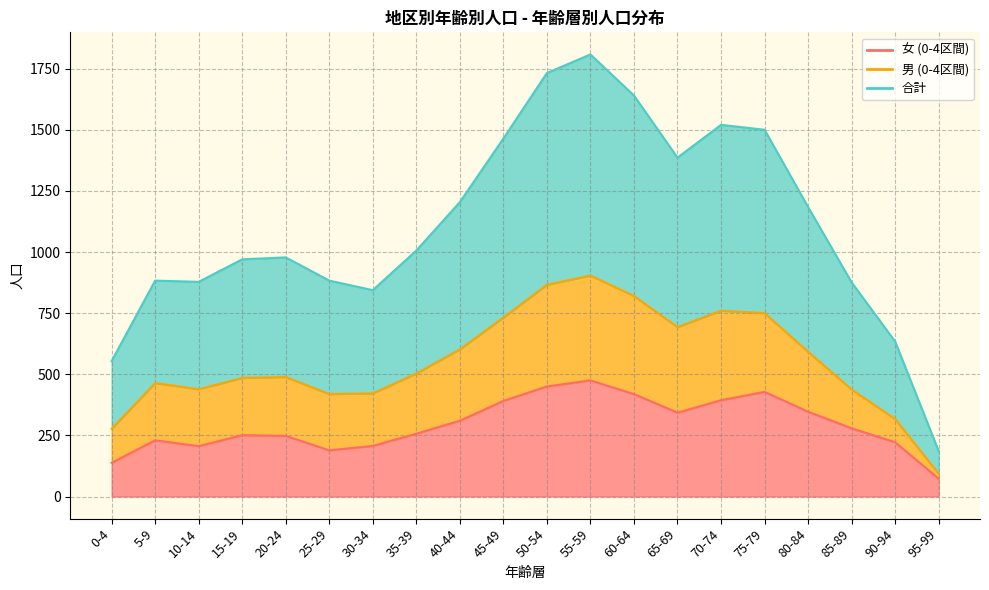

Is it true that 女 (0-4区間) equals 136 at 50-54?

False